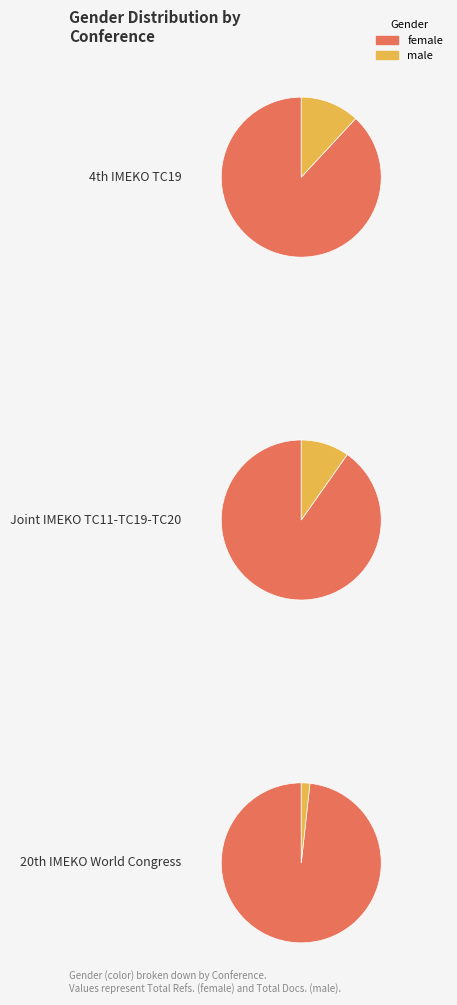

Rank the series by their maximum value, from highest to lowest.

female, male